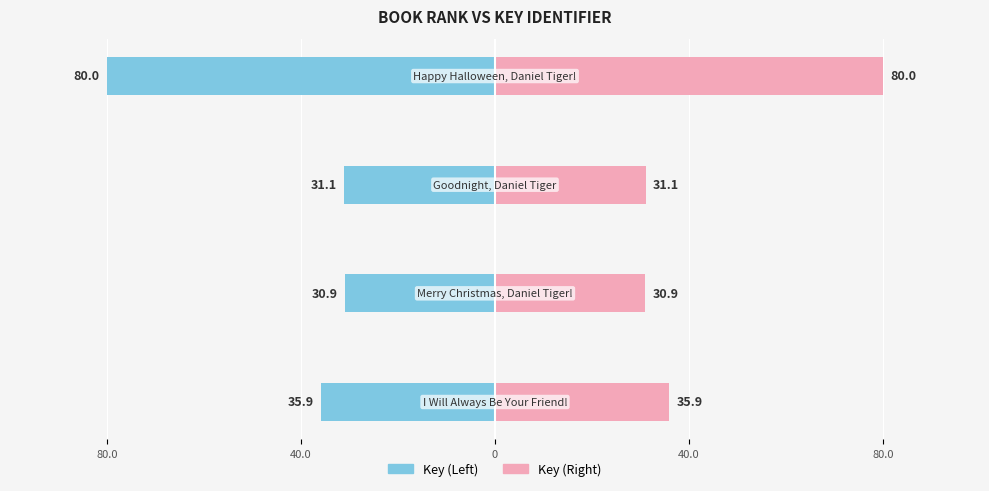

Which series has the largest total across all categories?

Key (Right)